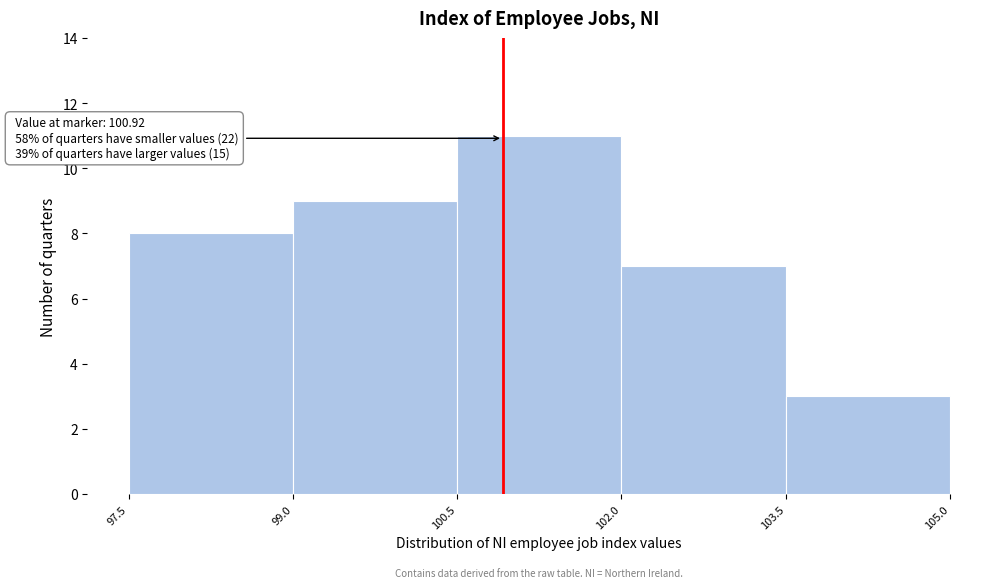

Over which range of the x-axis is the bar tallest?

100.5 to 102.0